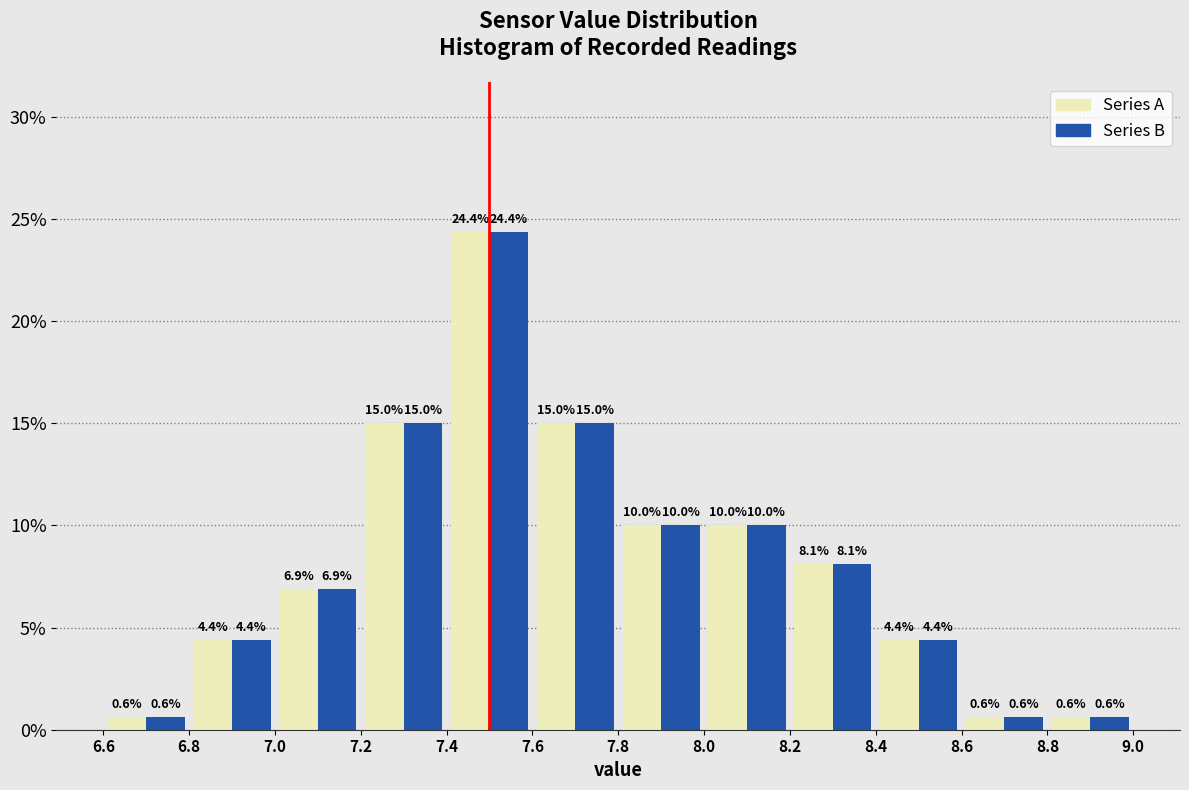

Reading left to right, list every range on the x-axis with the height of the bar of each series over it.

6.6 to 6.8: Series A=0.6	Series B=0.6
6.8 to 7.0: Series A=4.4	Series B=4.4
7.0 to 7.2: Series A=6.9	Series B=6.9
7.2 to 7.4: Series A=15.0	Series B=15.0
7.4 to 7.6: Series A=24.4	Series B=24.4
7.6 to 7.8: Series A=15.0	Series B=15.0
7.8 to 8.0: Series A=10.0	Series B=10.0
8.0 to 8.2: Series A=10.0	Series B=10.0
8.2 to 8.4: Series A=8.1	Series B=8.1
8.4 to 8.6: Series A=4.4	Series B=4.4
8.6 to 8.8: Series A=0.6	Series B=0.6
8.8 to 9.0: Series A=0.6	Series B=0.6